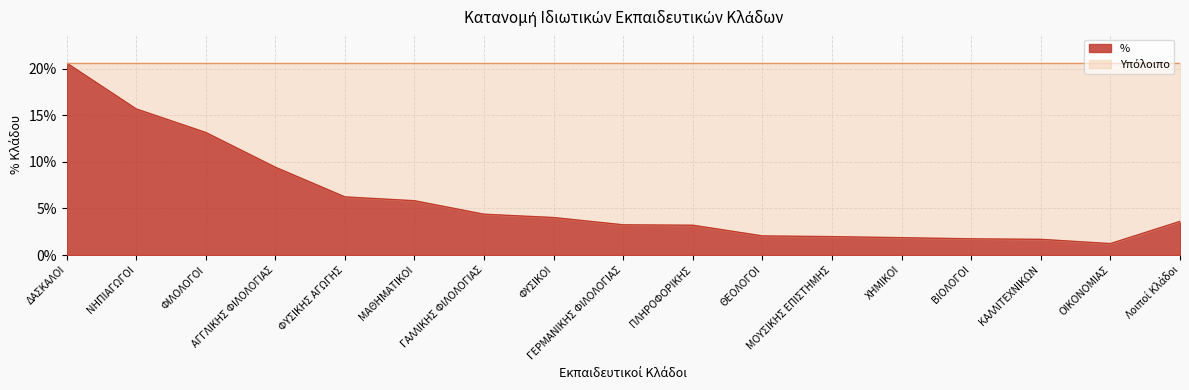

At which label is the value closest to 0?

ΟΙΚΟΝΟΜΙΑΣ